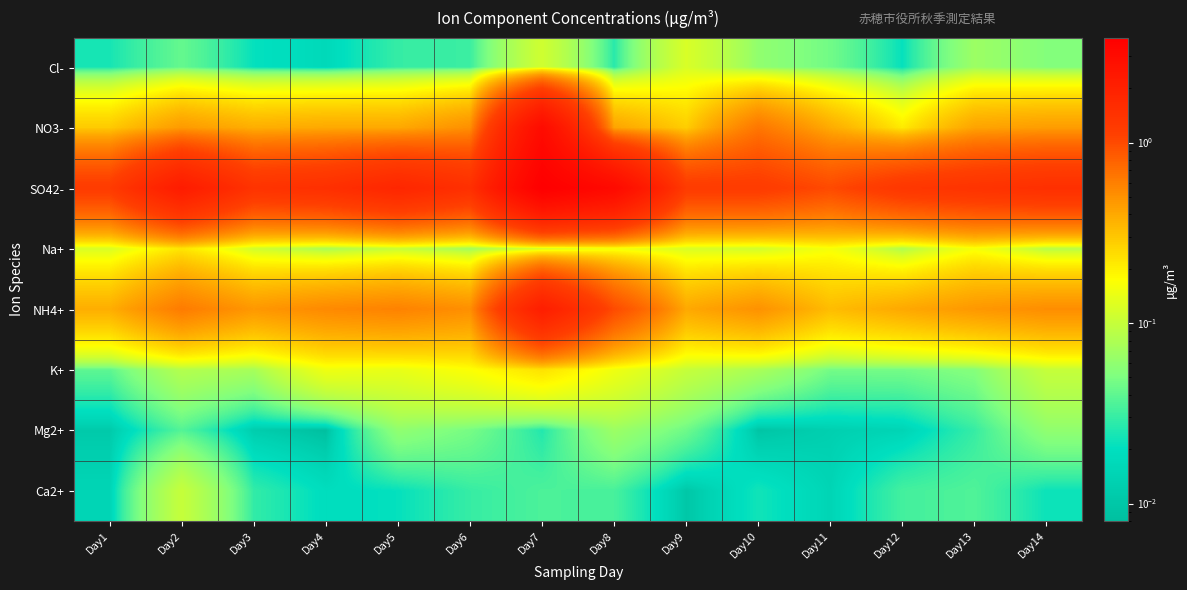

What is the maximum value shown in the chart?

3.8